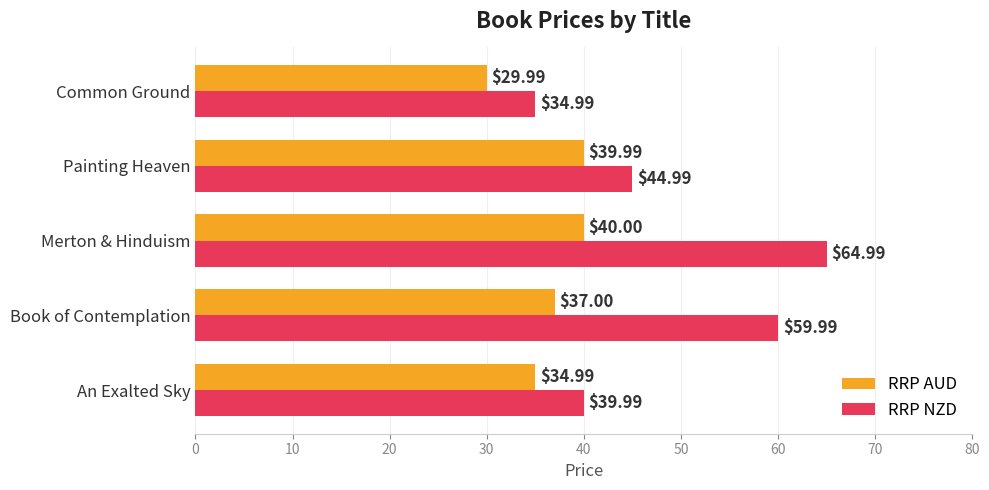

What is the average value of the RRP NZD series?

49.0